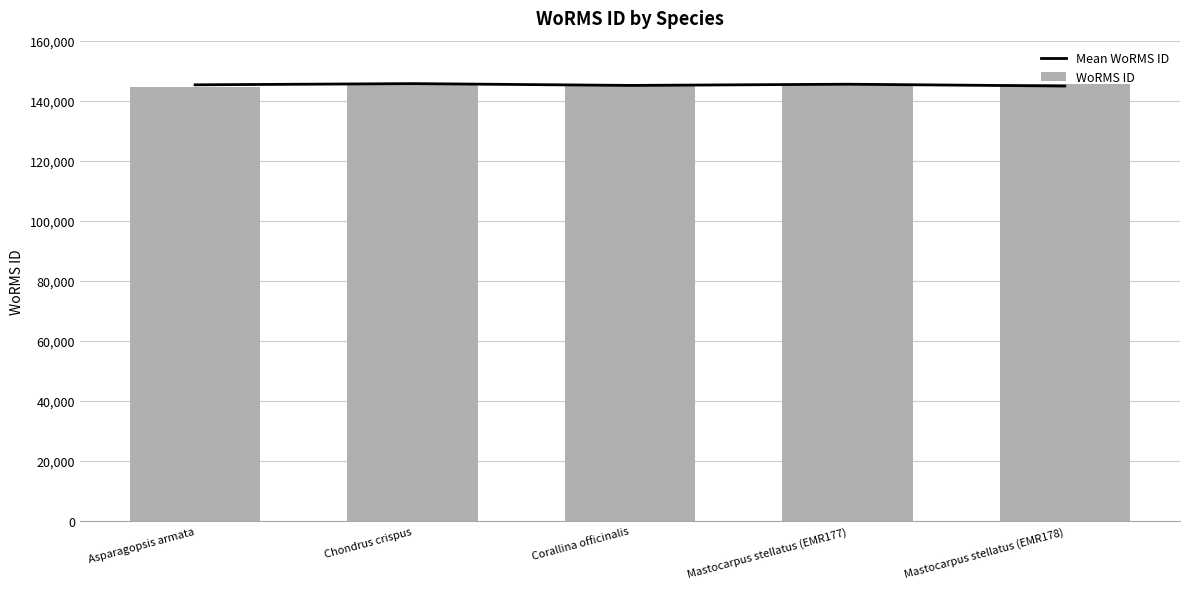

What is the sum of the WoRMS ID values at Asparagopsis armata and Corallina officinalis?

289546